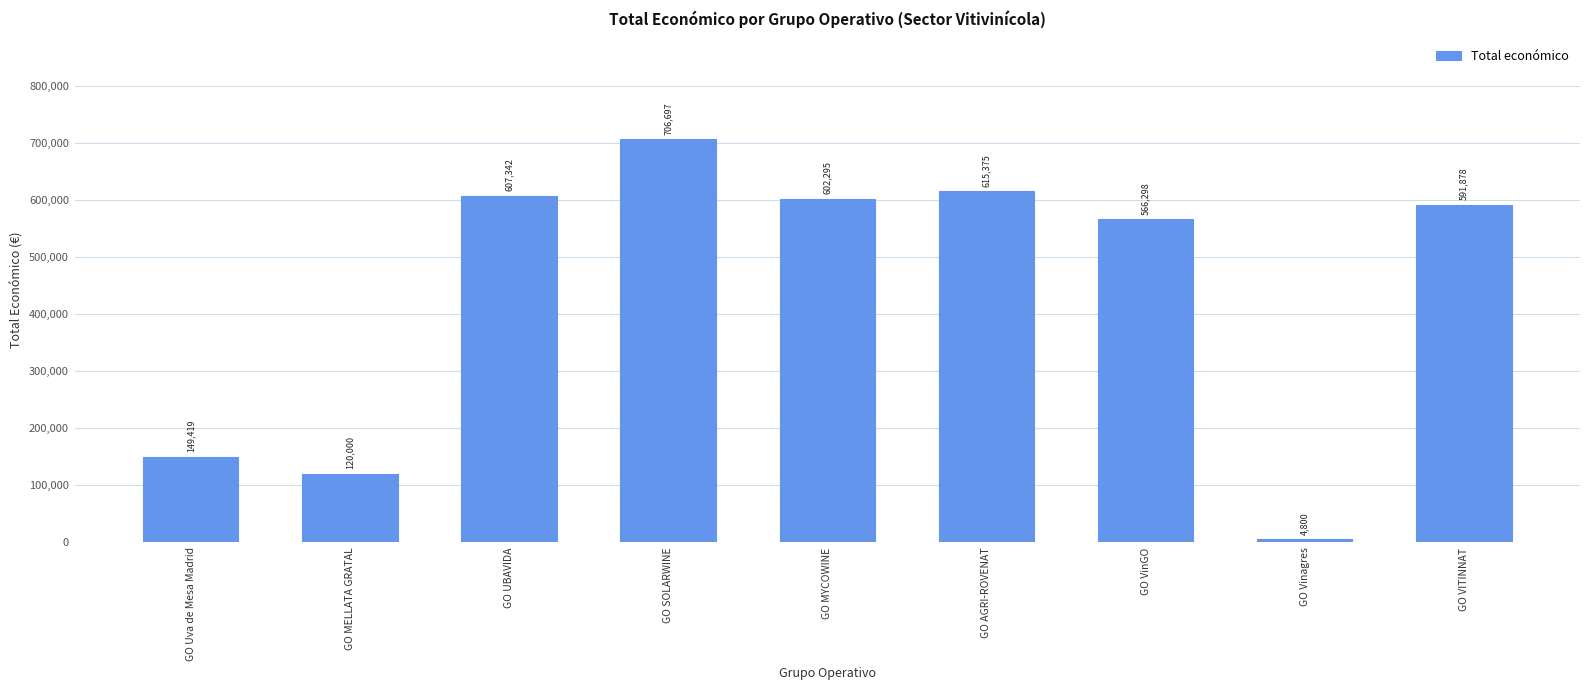

True or false: the data shows 236520.8 at GO VinGO.

False